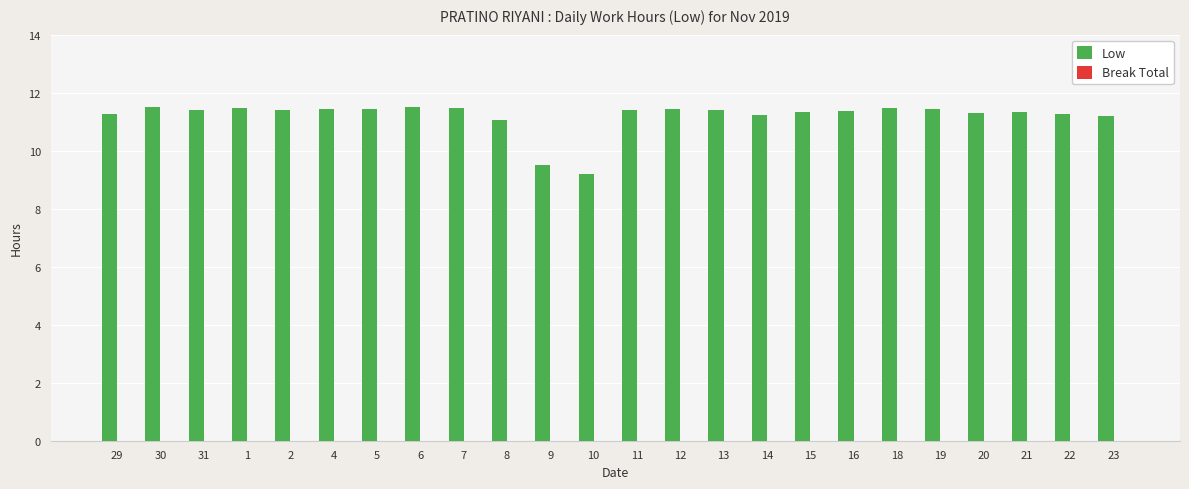

At which category does the chart reach its minimum across all series?

10